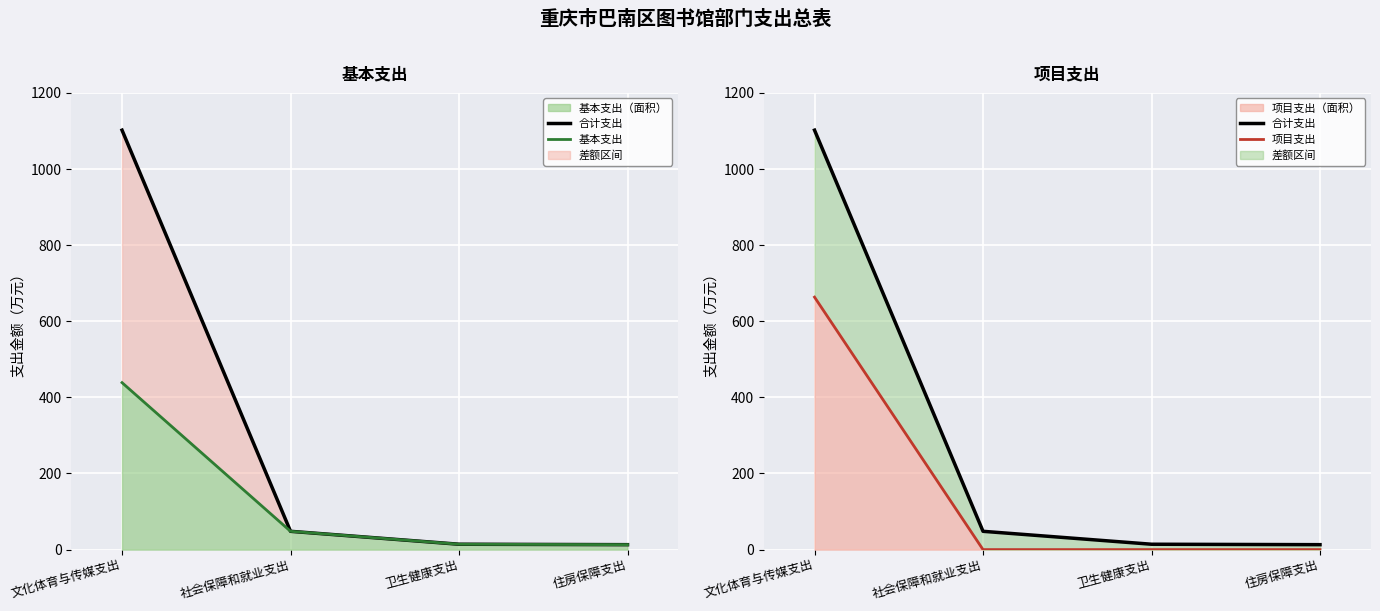

How many values in the 合计支出 series are below 48?

2